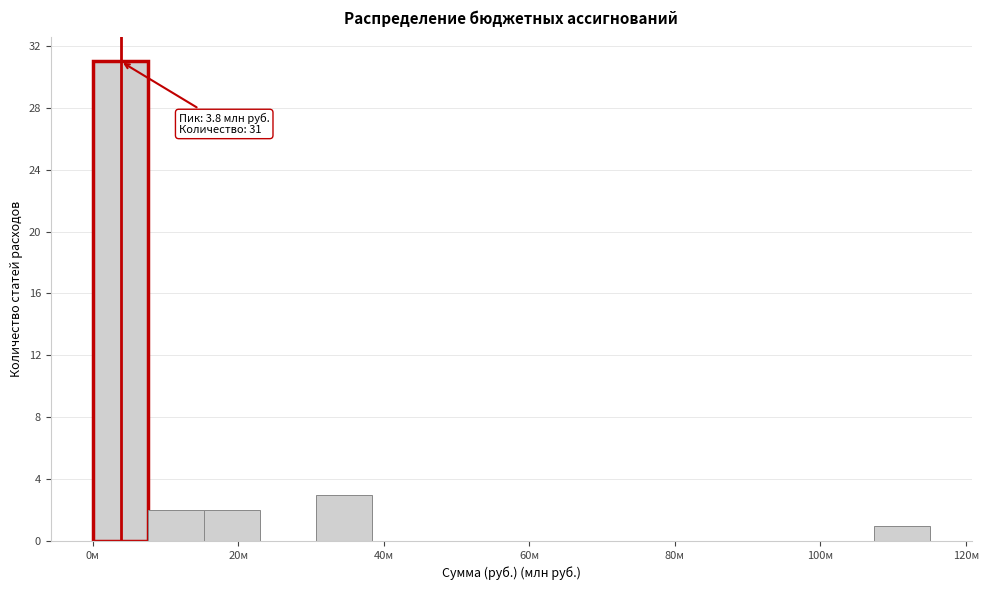

Read against the x-axis, roughly where is the centre of the tallest bar?

4